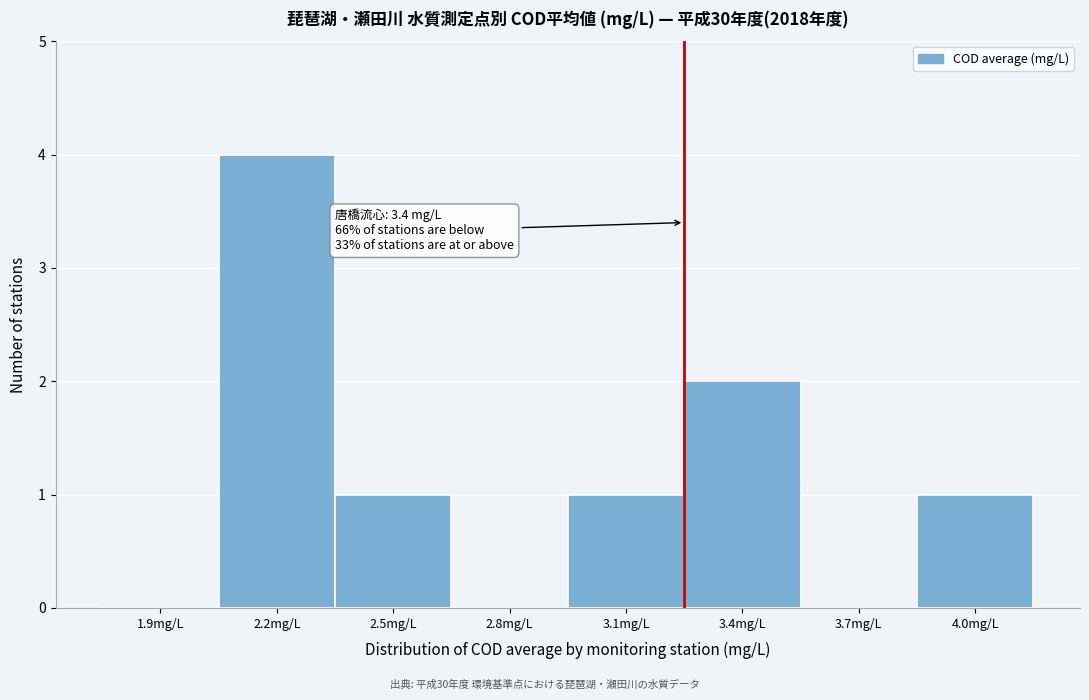

Reading left to right, list all the values displayed in this chart.

1.9mg/L=0	2.2mg/L=4	2.5mg/L=1	2.8mg/L=0	3.1mg/L=1	3.4mg/L=2	3.7mg/L=0	4.0mg/L=1